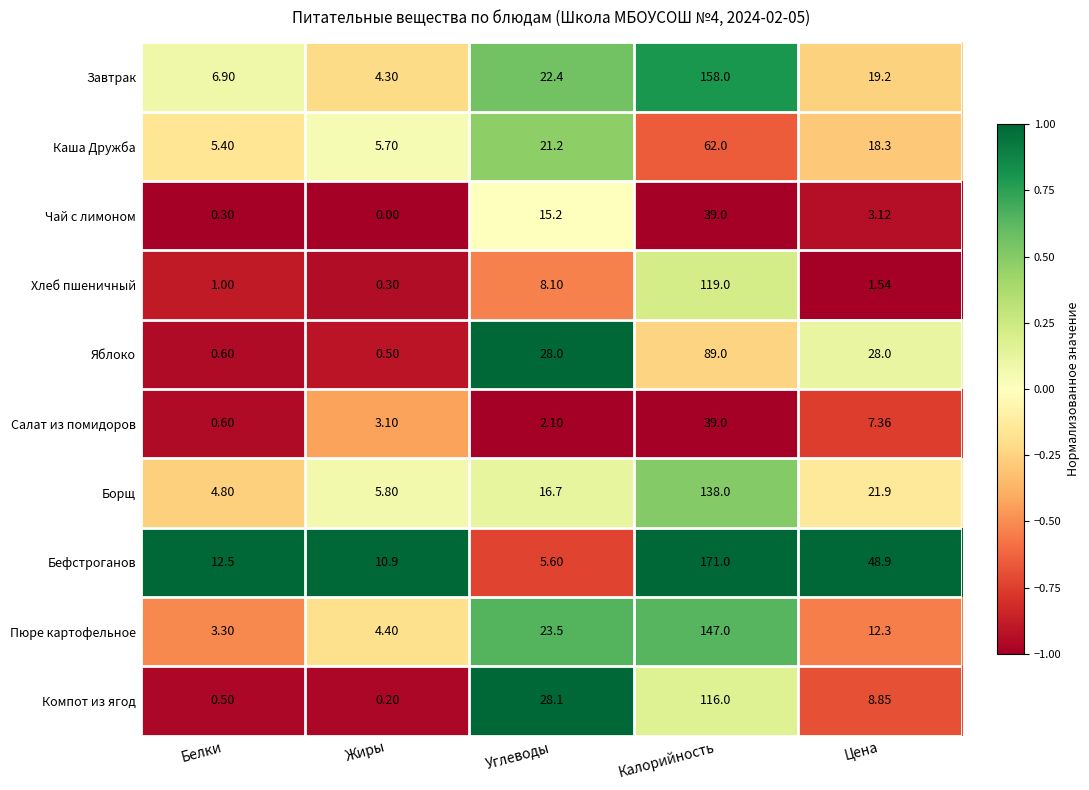

What is the smallest value displayed?

0.0